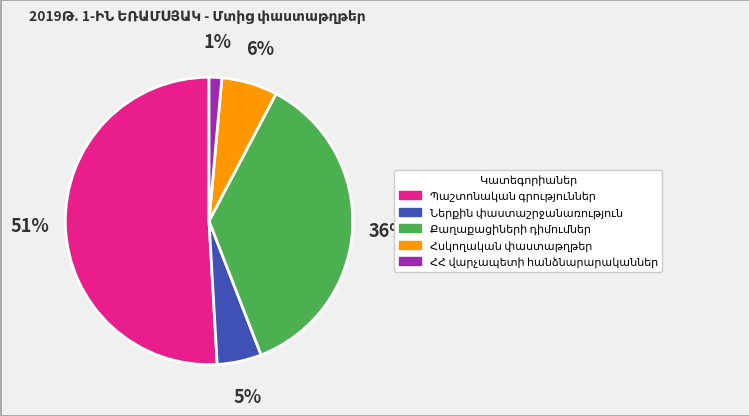

To the nearest percent, what is the average slice percentage?

20%